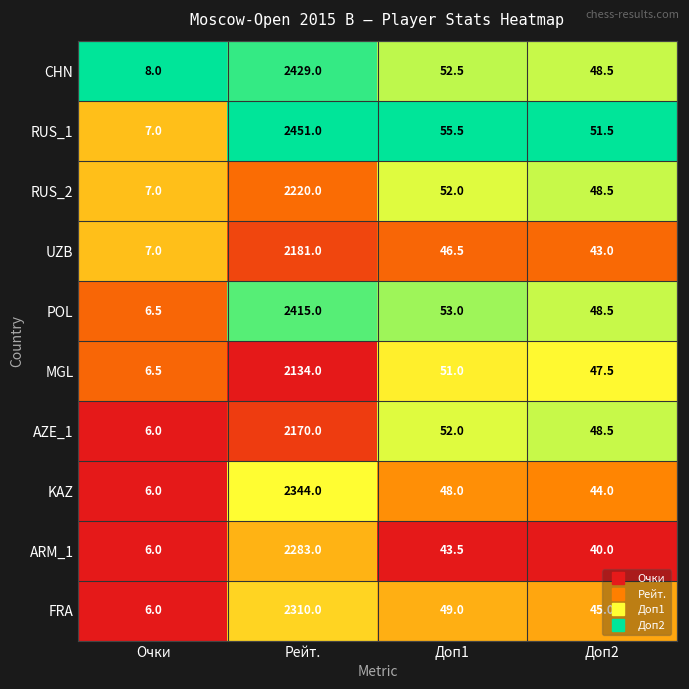

What is the maximum value shown in the chart?

2451.0